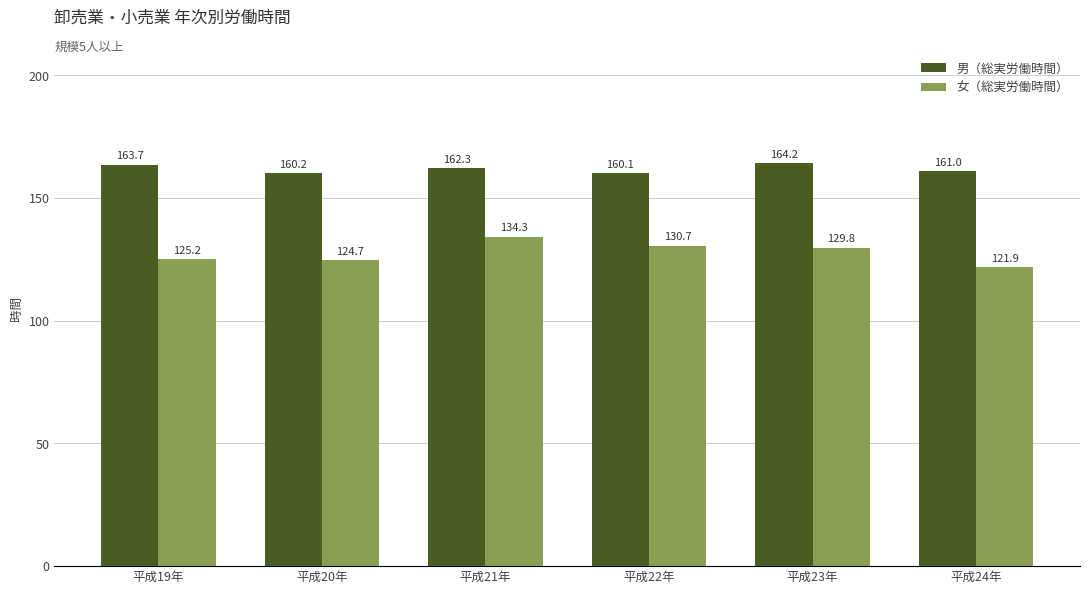

Reading left to right, extract all data points from this chart.

男（総実労働時間）: 平成19年=163.7	平成20年=160.2	平成21年=162.3	平成22年=160.1	平成23年=164.2	平成24年=161.0
女（総実労働時間）: 平成19年=125.2	平成20年=124.7	平成21年=134.3	平成22年=130.7	平成23年=129.8	平成24年=121.9